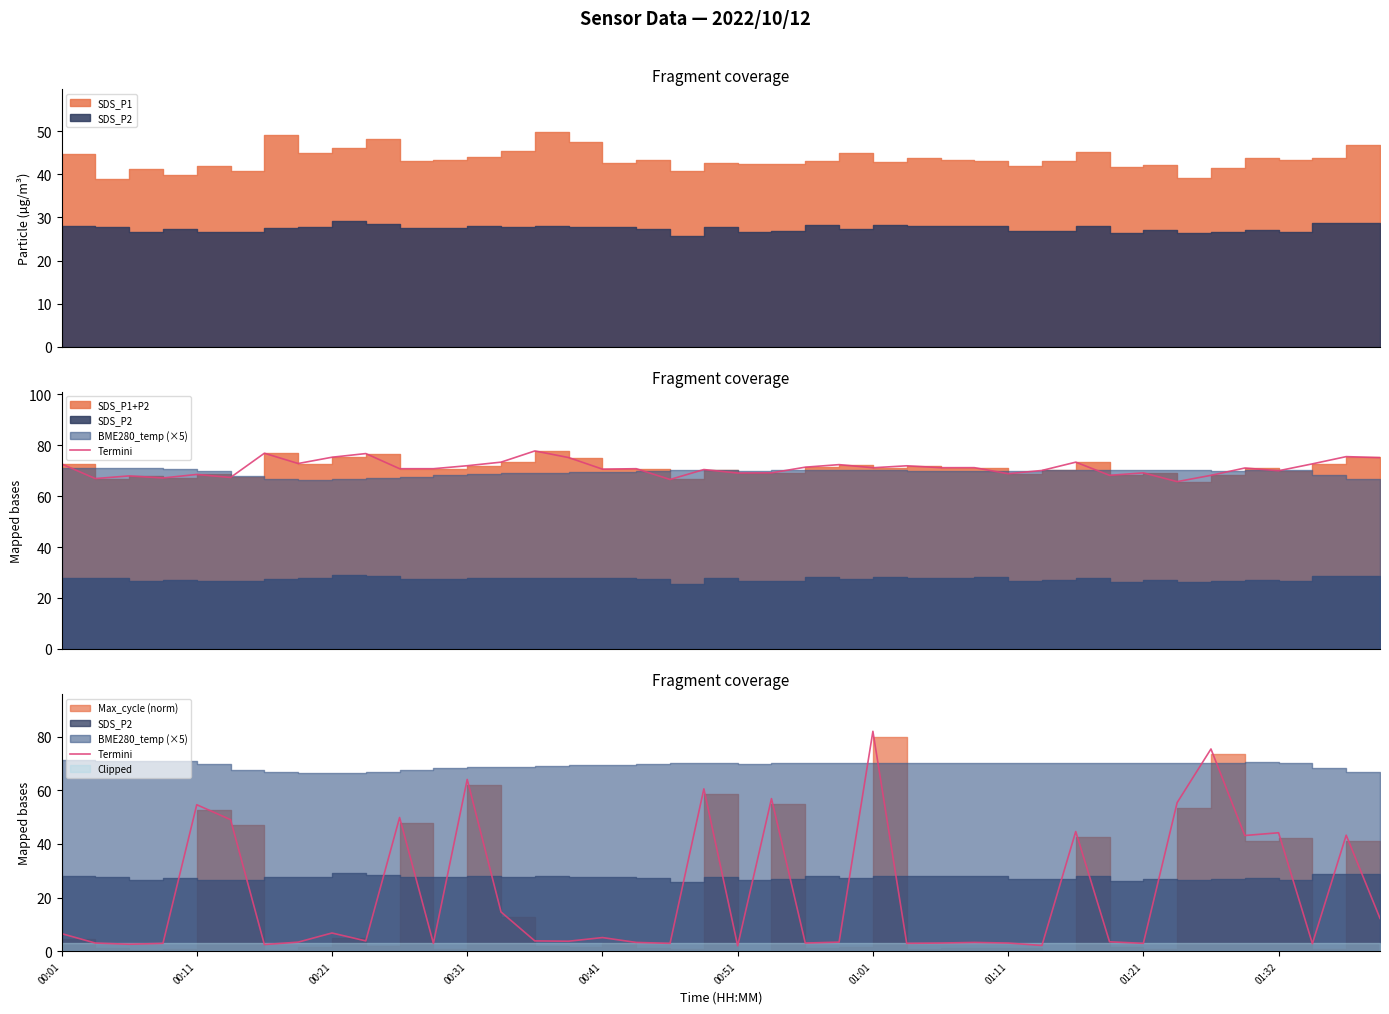

What is the approximate value at 00:31?

64.0